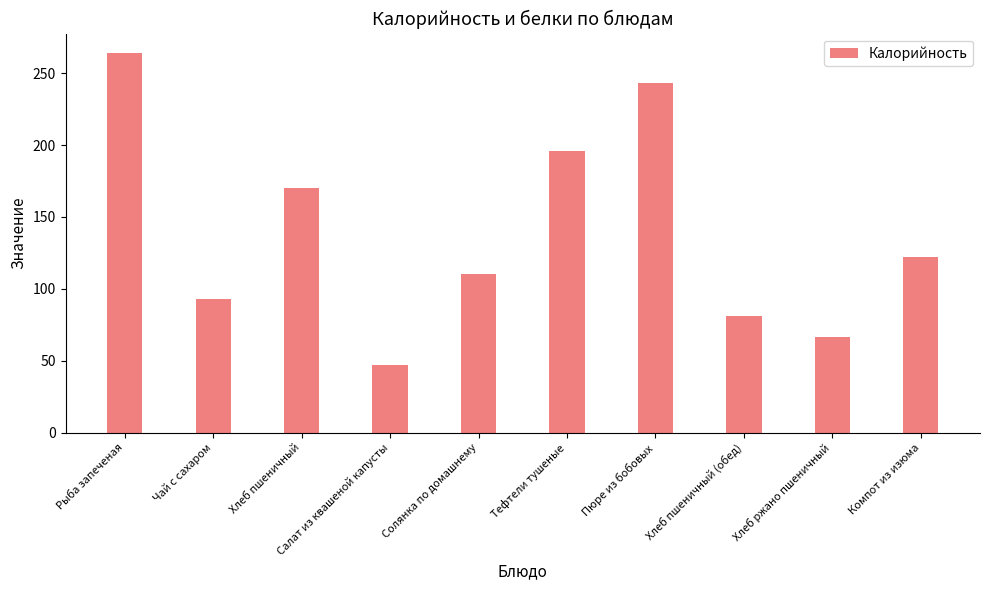

Rank the categories by value from highest to lowest.

Рыба запеченая, Пюре из бобовых, Тефтели тушеные, Хлеб пшеничный, Компот из изюма, Солянка по домашнему, Чай с сахаром, Хлеб пшеничный (обед), Хлеб ржано пшеничный, Салат из квашеной капусты